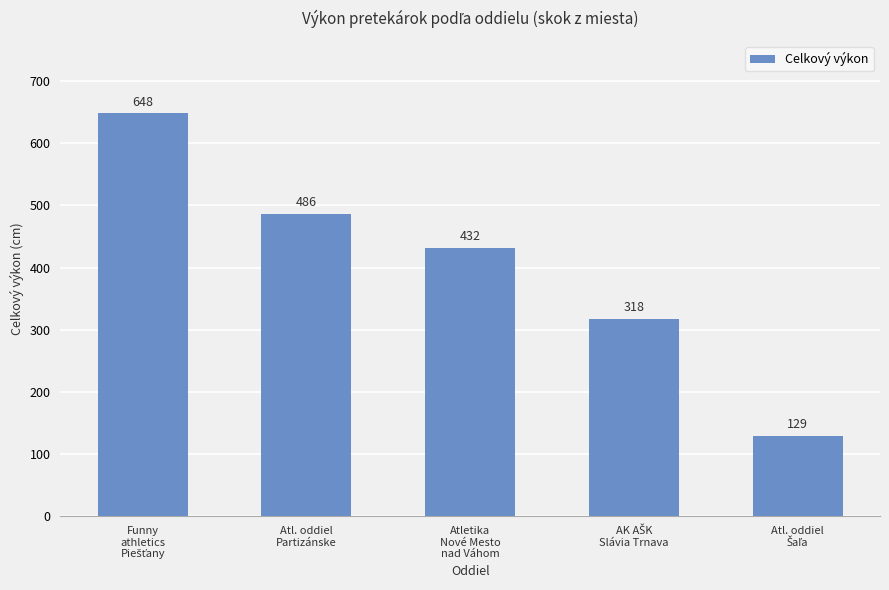

What is the value of the 3rd bar from the left?

432